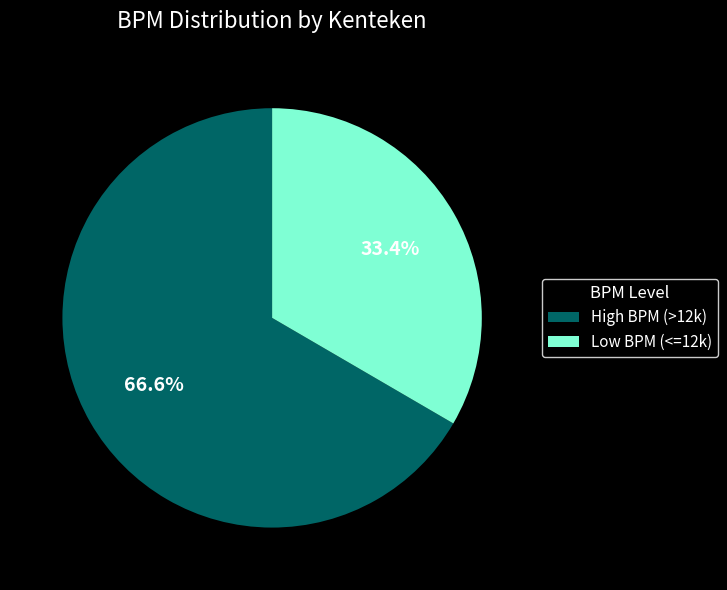

Rank the categories by value from highest to lowest.

High BPM (>12k), Low BPM (<=12k)